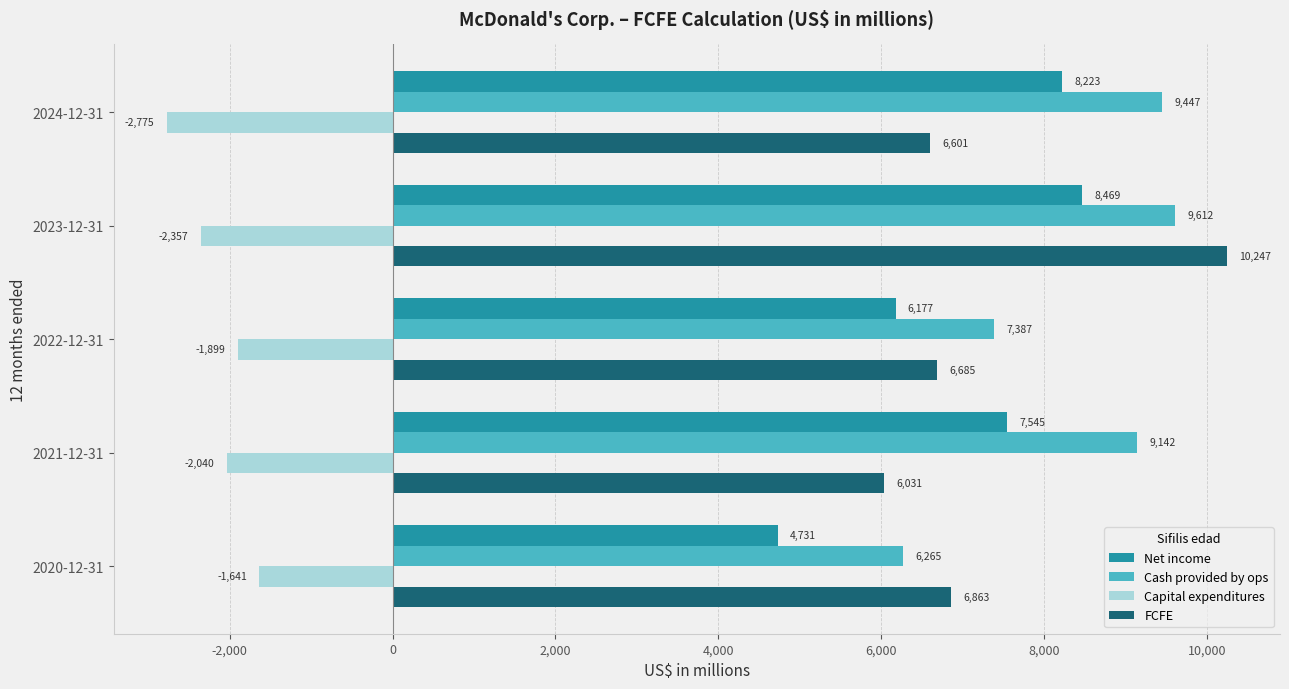

The FCFE series shows 17224 at 2023-12-31. True or false?

False